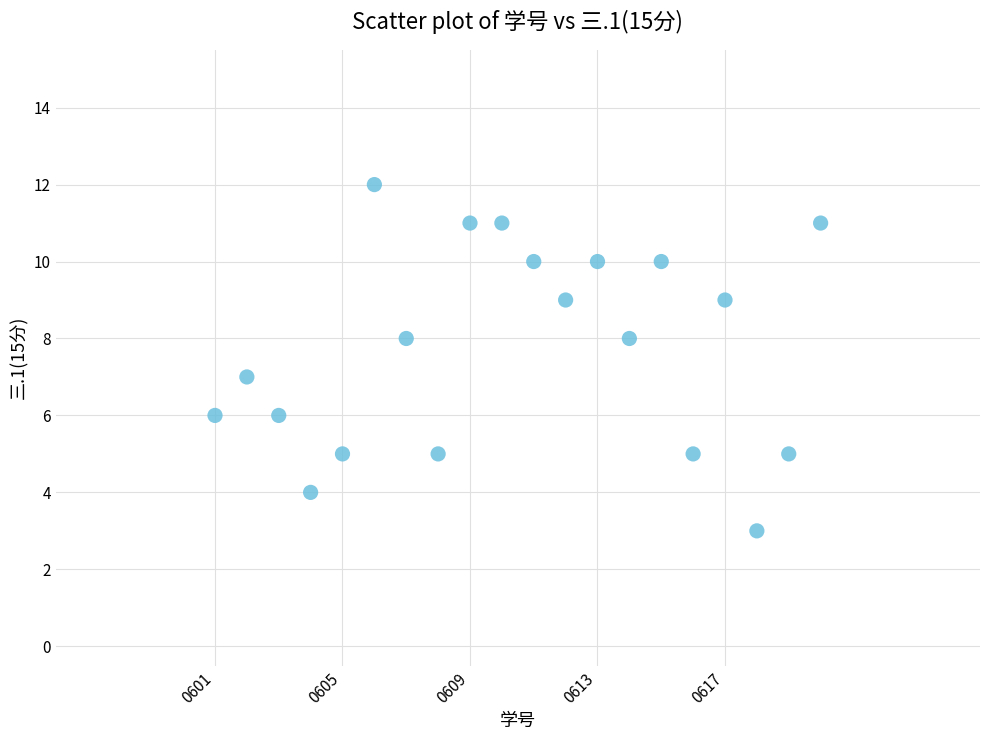

What is the range of X values (max minus min)?

19